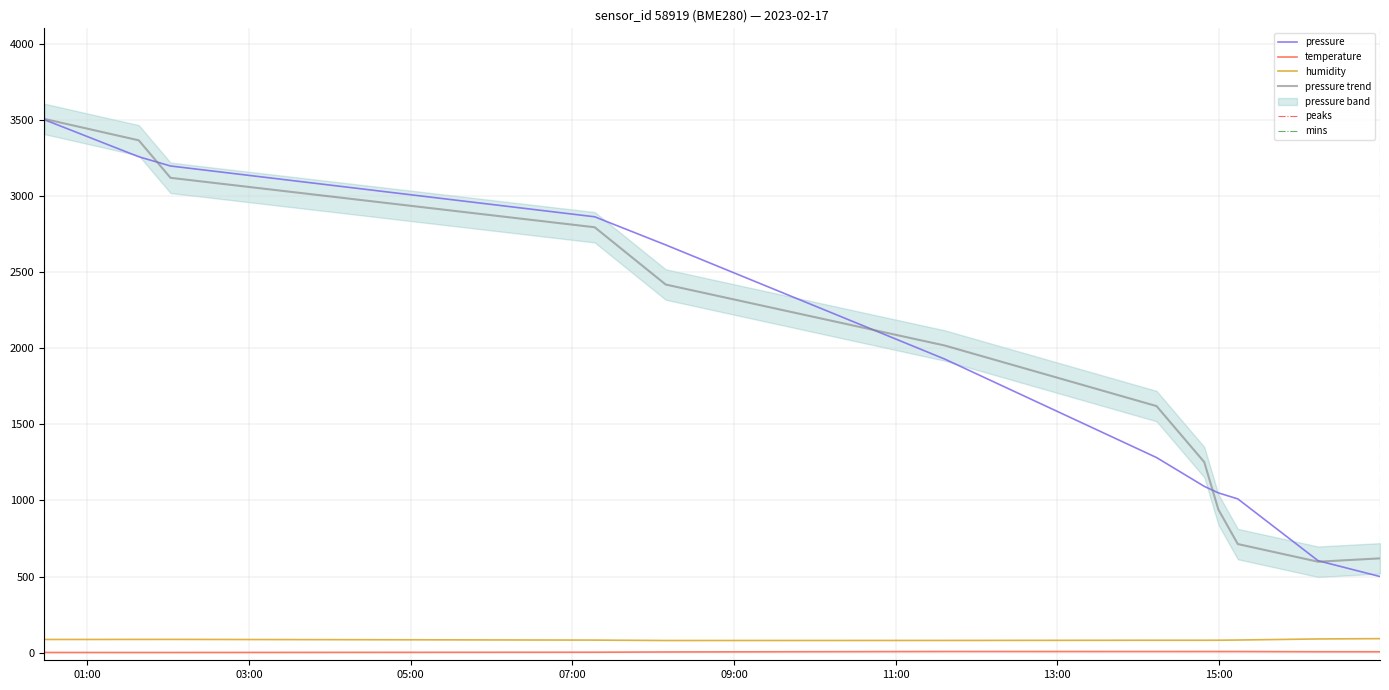

True or false: temperature and humidity intersect in this chart.

False